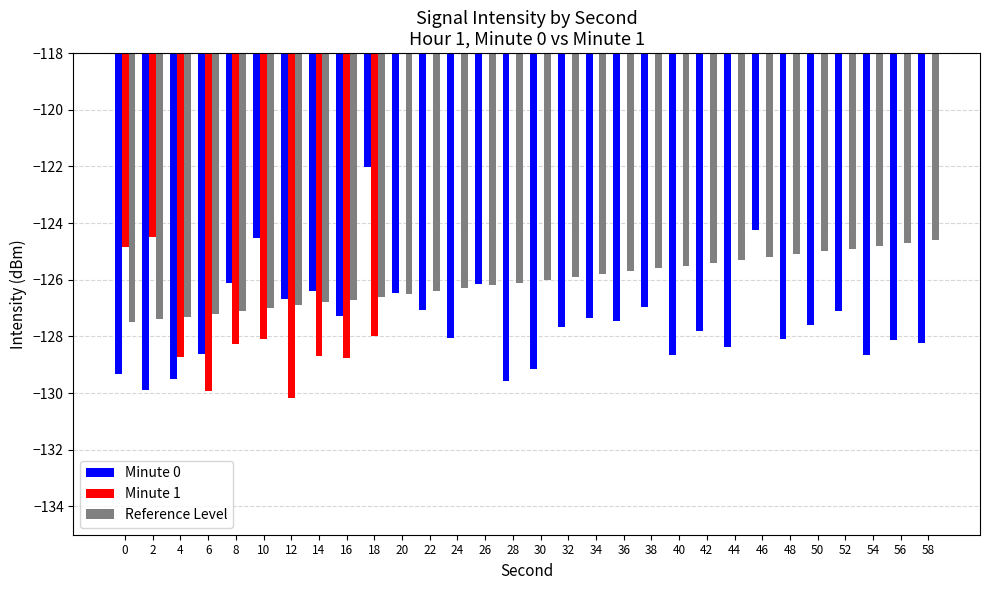

What is the difference between the second highest and second lowest values in the Minute 1 series?

129.9